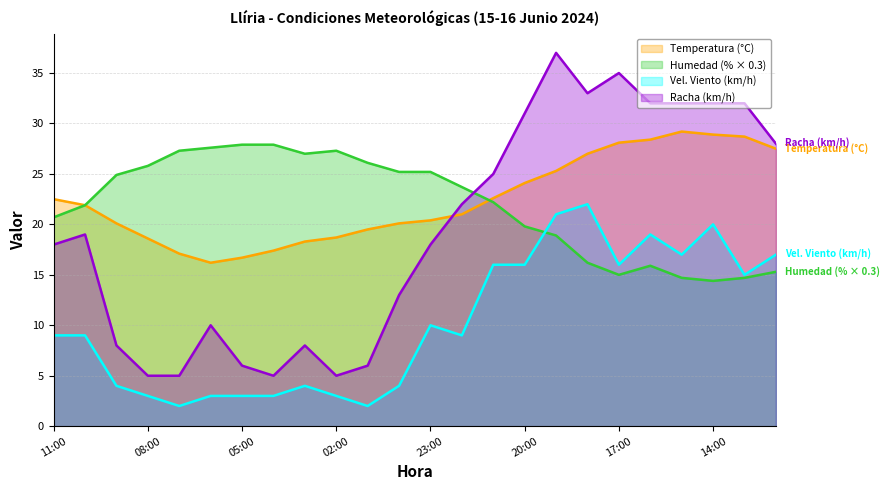

At which category is the sum across all series the highest?

19:00